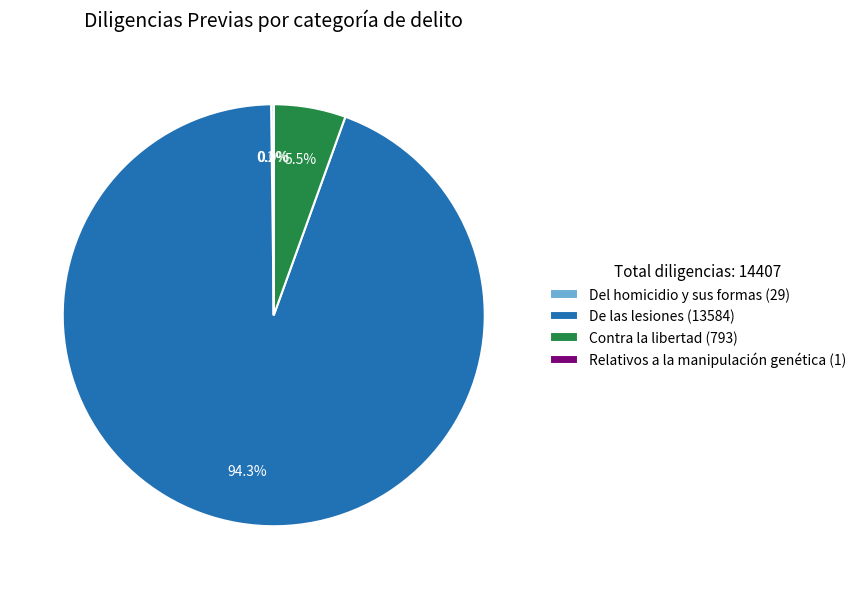

Is there a majority slice in this chart?

Yes